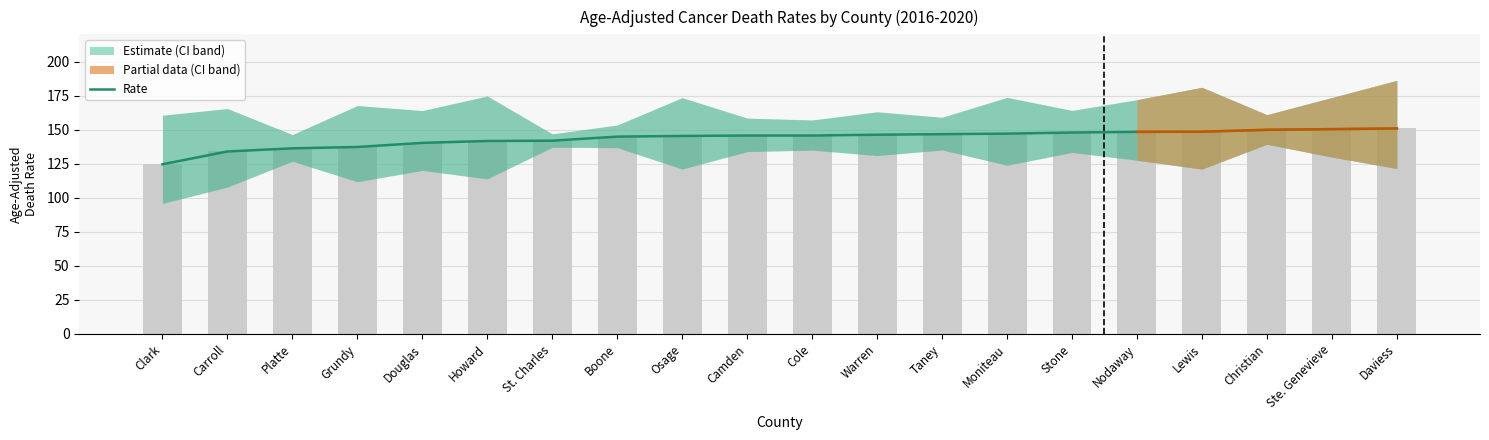

Which series has the largest total across all categories?

Upper CI